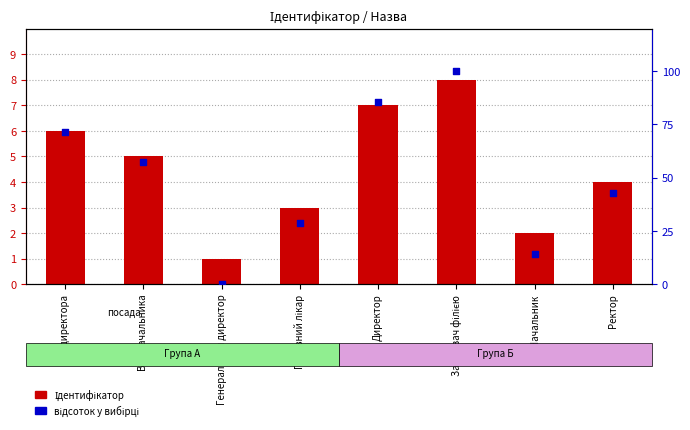

Is the value of Ідентифікатор at Генеральний директор greater than the value of відсоток у вибірці at Генеральний директор?

Yes